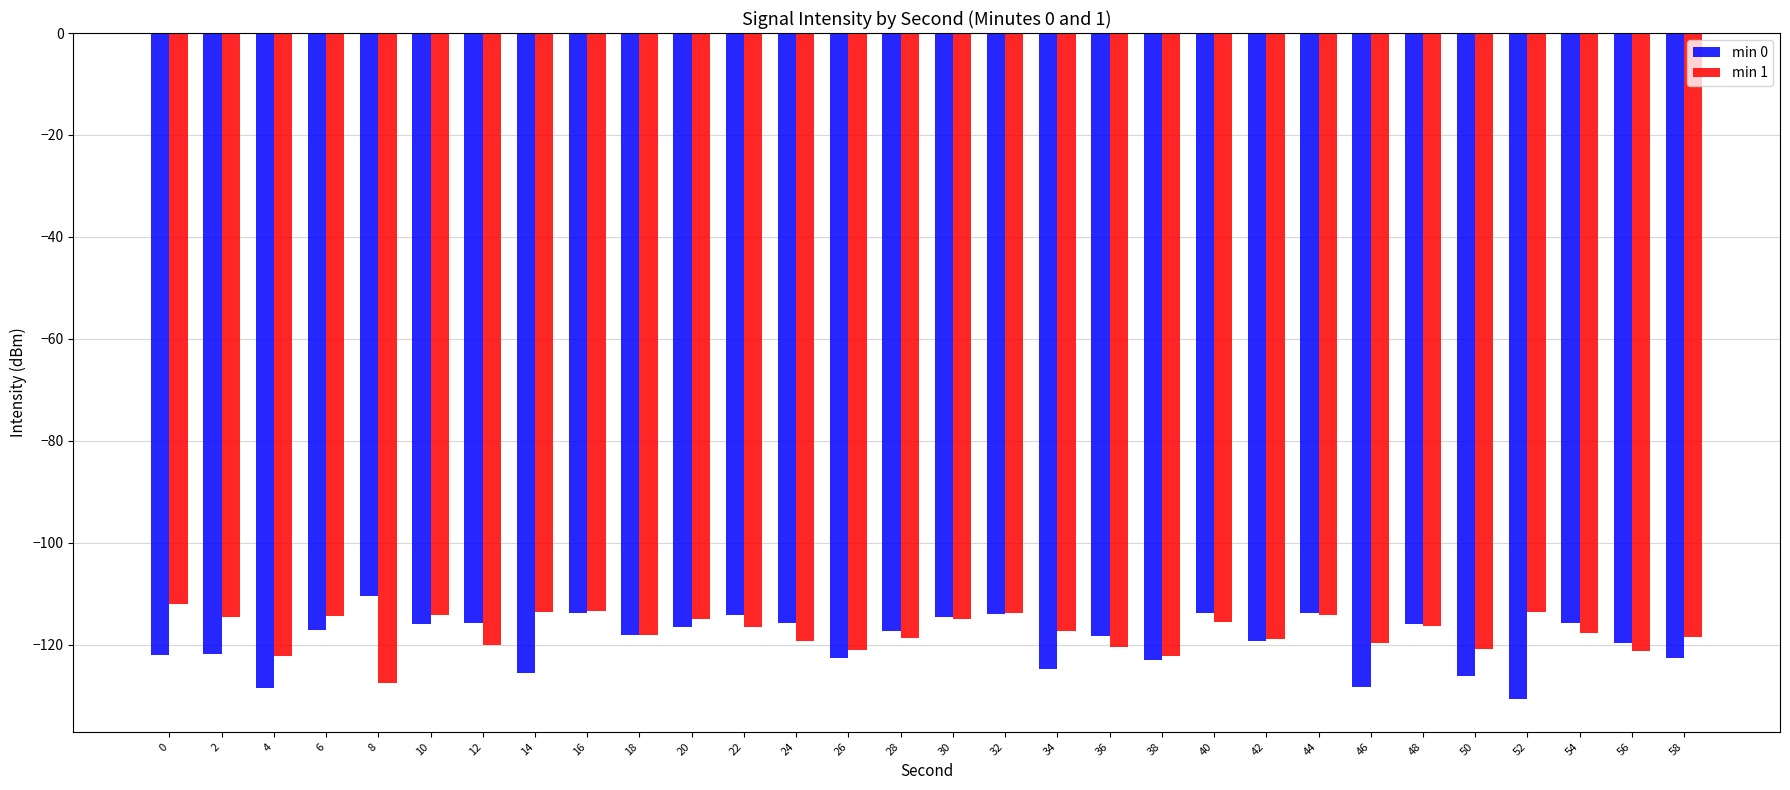

What is the minimum value for min 0?

-130.5